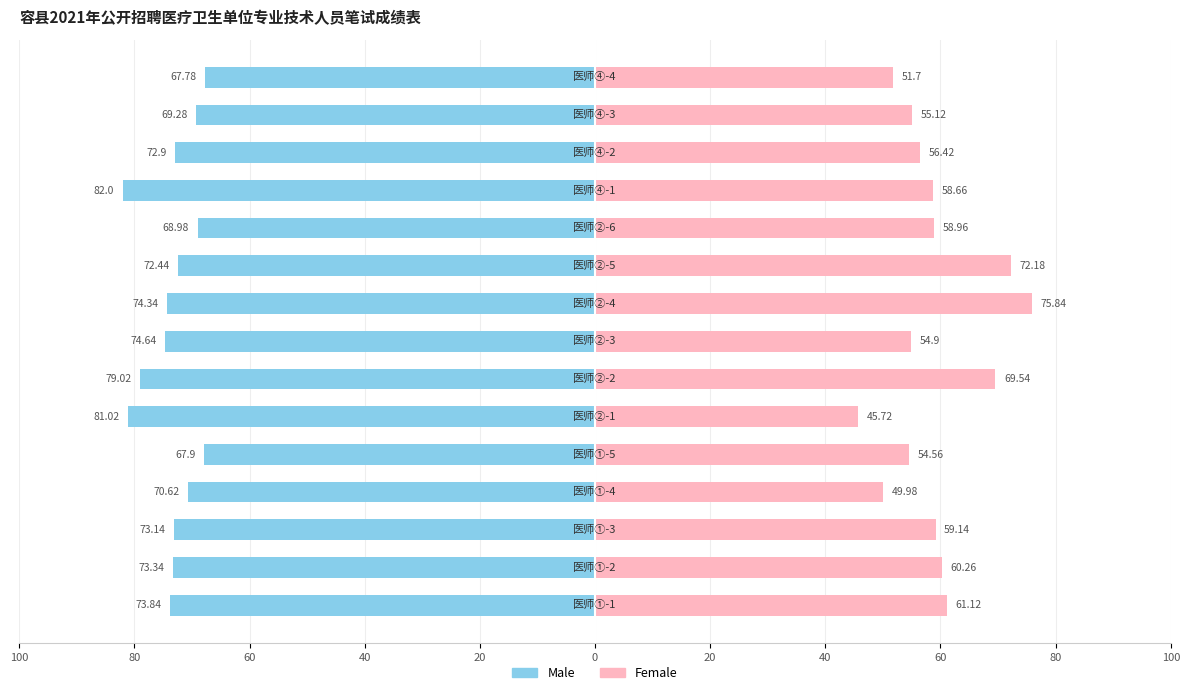

Between 20 and 40, which series saw the biggest shift?

Male